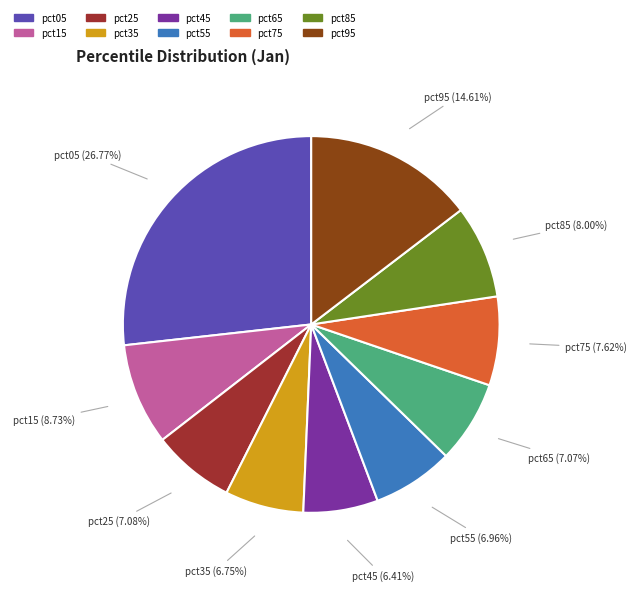

To the nearest percent, what is the difference between the pct15 and pct55 slice percentages?

2%